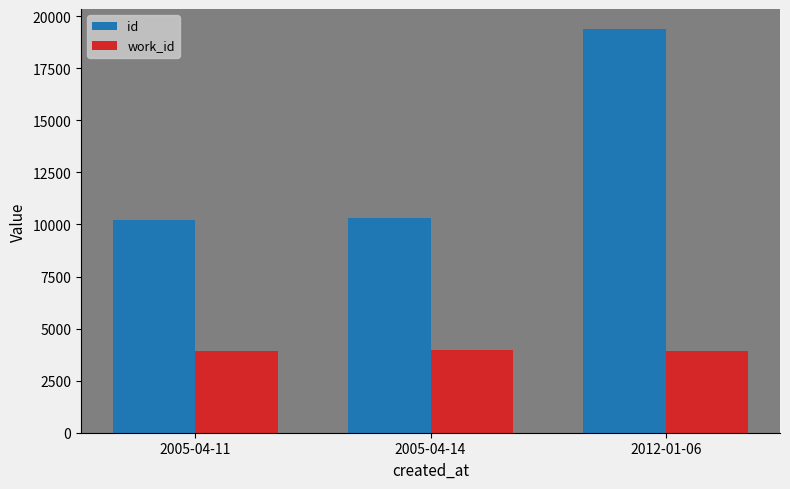

The value of work_id at 2005-04-11 is 3942. True or false?

True